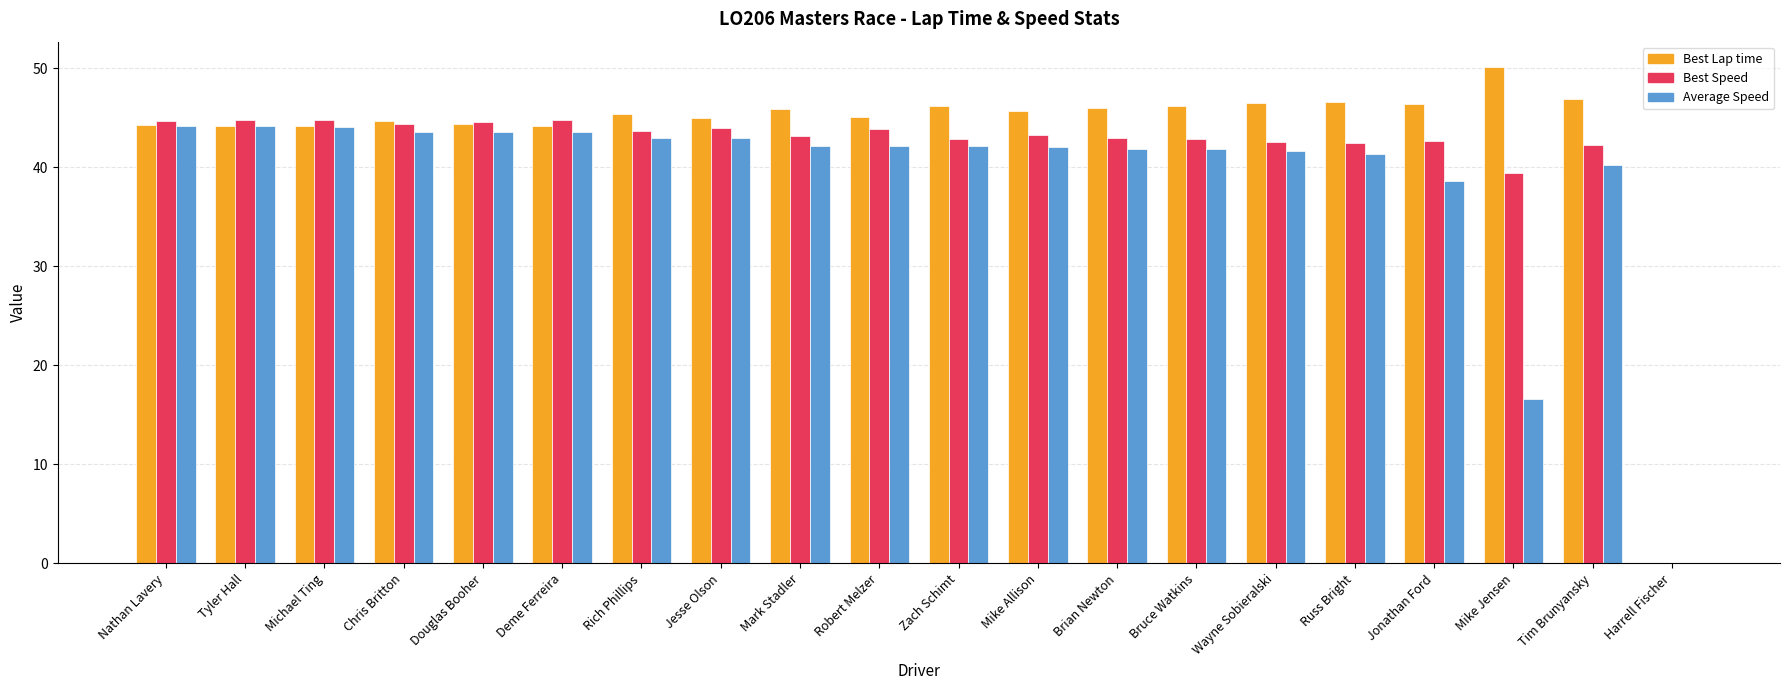

At which label does Best Lap time reach its peak?

Mike Jensen